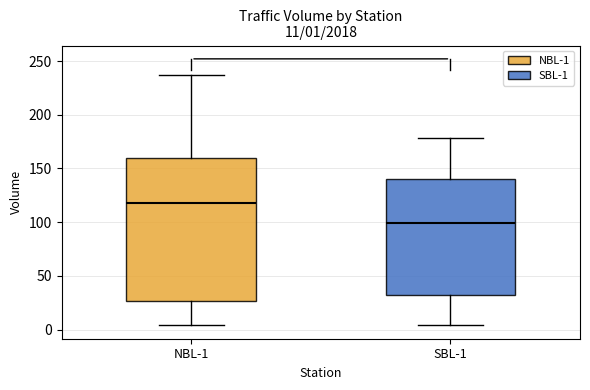

Which box is the tallest, from its lower edge to its upper edge?

NBL-1